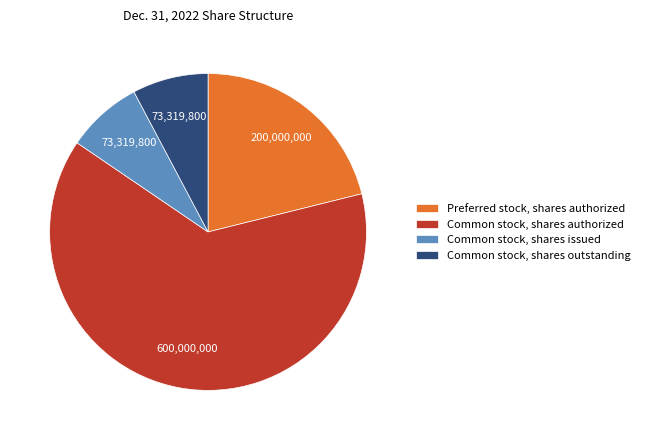

True or false: Common stock, shares authorized accounts for 63% of the total.

True